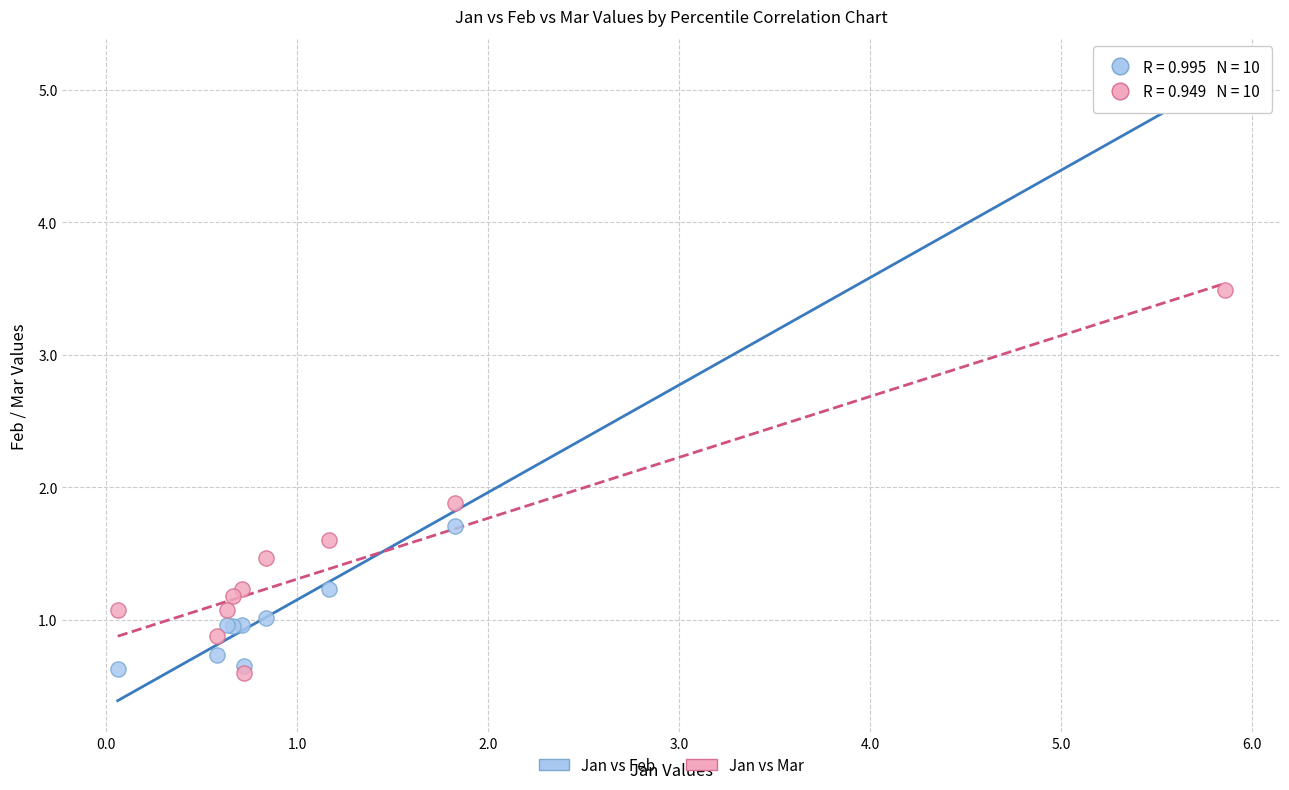

What are all the series names shown in the legend?

Jan vs Feb, Jan vs Mar